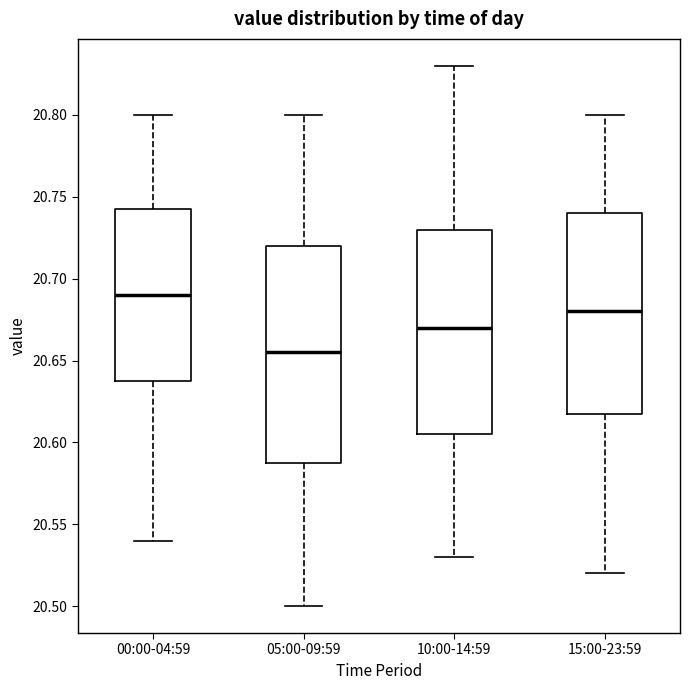

Which box's median line is the lowest?

05:00-09:59